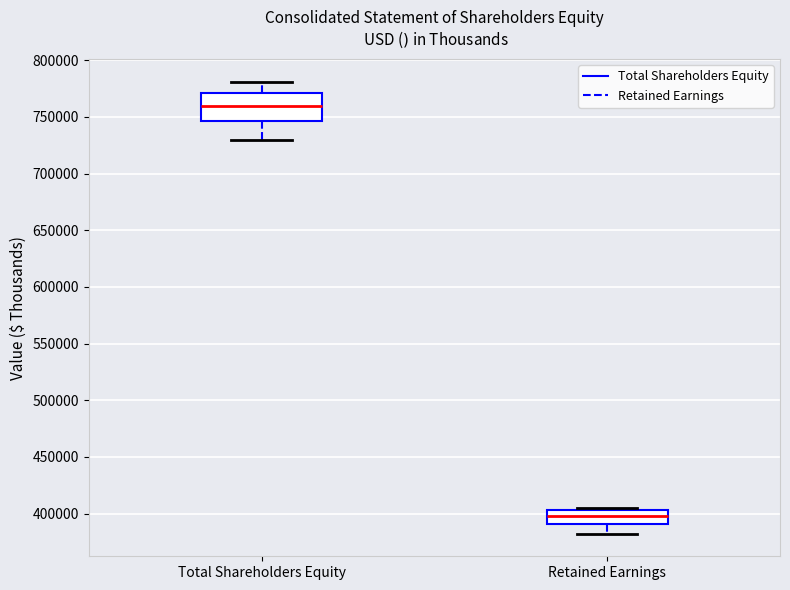

Reading left to right, read every box against the y-axis: the position of its median line, the range the box covers, and the ends of its whiskers. The values are not printed on the chart, so give them approximately, as read against the axis.

Total Shareholders Equity: median 760000, box 745000 to 770000, whiskers 730000 to 780000
Retained Earnings: median 400000, box 390000 to 405000, whiskers 380000 to 405000 (just above the box's upper edge)